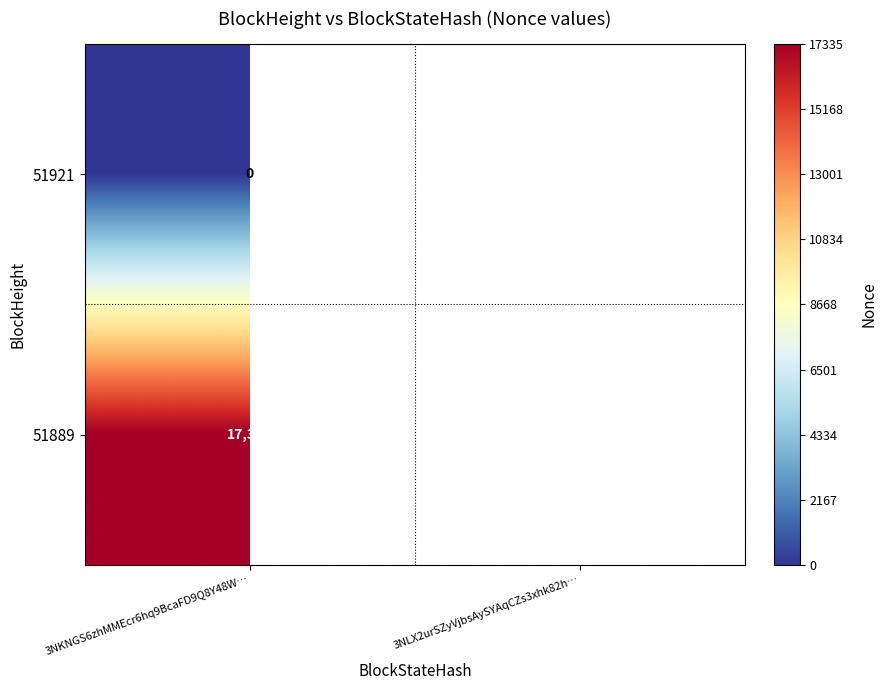

How many categories are shown in the chart?

2